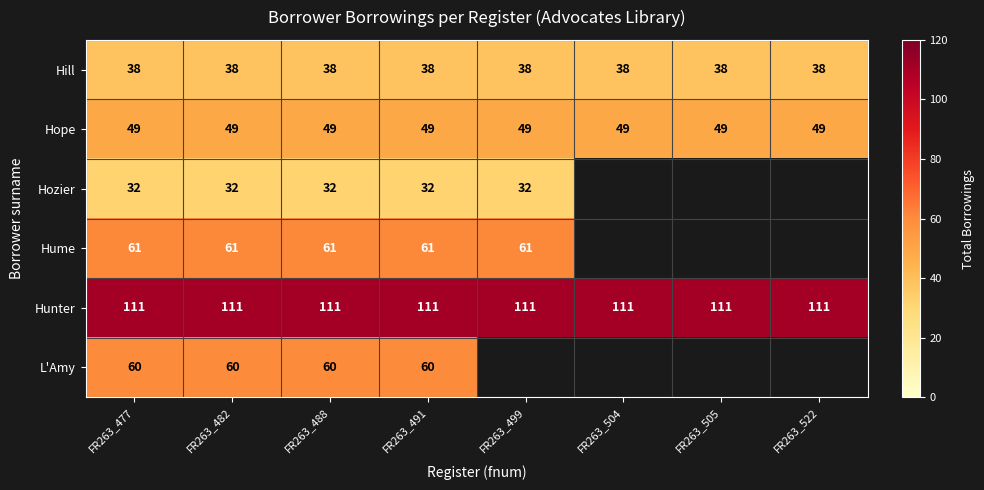

At how many categories does at least one series exceed 83?

8